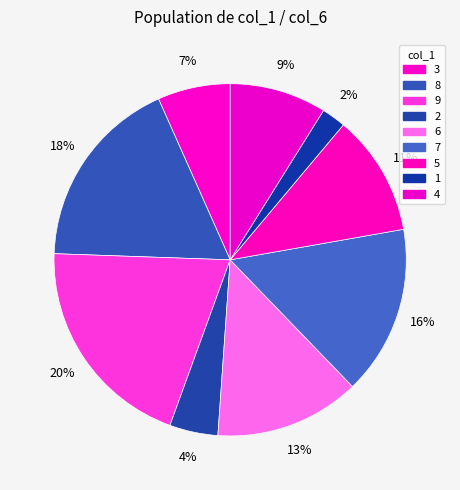

What percentage do 8 and 4 together represent?

26.7%